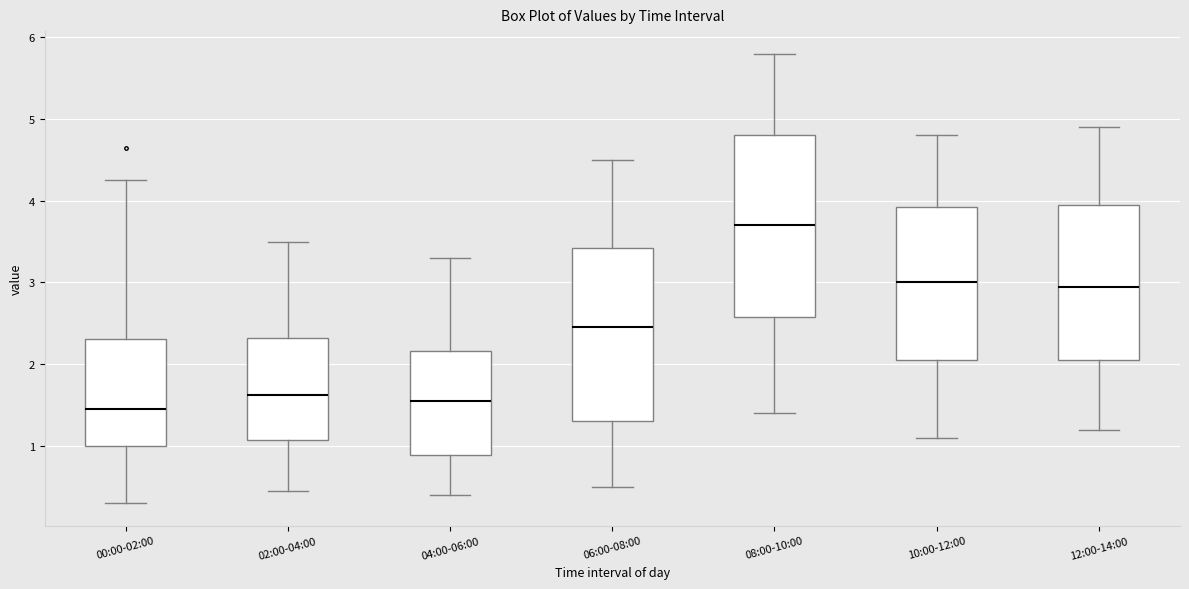

Which box's median line is the lowest?

00:00-02:00